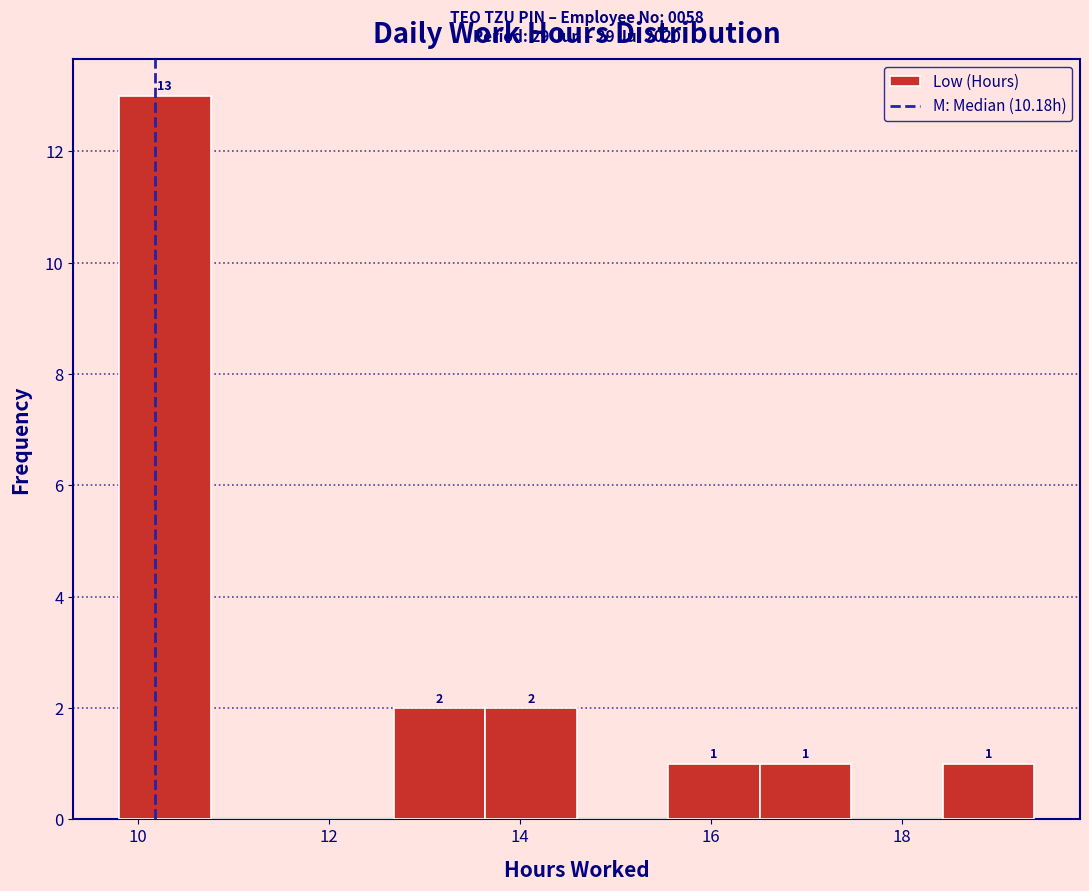

Over which range of the x-axis is the bar tallest?

9.8 to 10.8